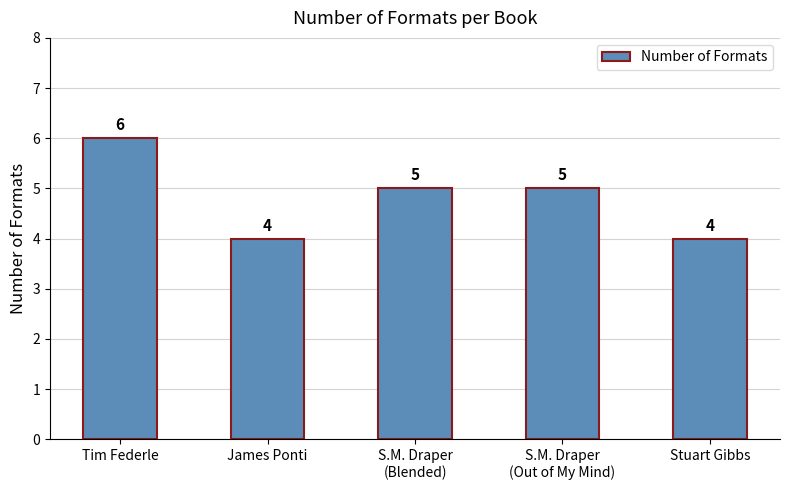

Reading right to left, what are all the values shown in this chart?

Stuart Gibbs=4	S.M. Draper
(Out of My Mind)=5	S.M. Draper
(Blended)=5	James Ponti=4	Tim Federle=6